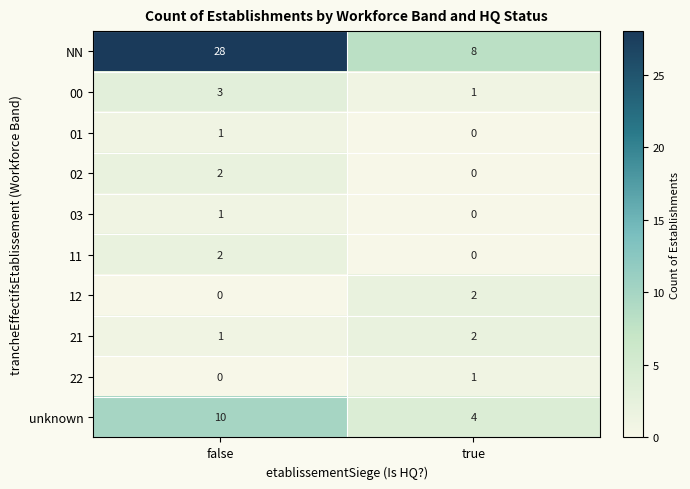

Reading left to right, what are all the values shown in this chart?

NN: false=28	true=8
00: false=3	true=1
01: false=1	true=0
02: false=2	true=0
03: false=1	true=0
11: false=2	true=0
12: false=0	true=2
21: false=1	true=2
22: false=0	true=1
unknown: false=10	true=4